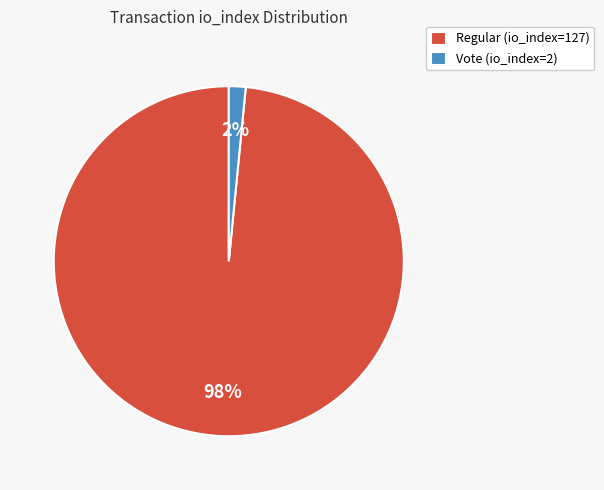

To the nearest percent, what is the average slice percentage?

50%